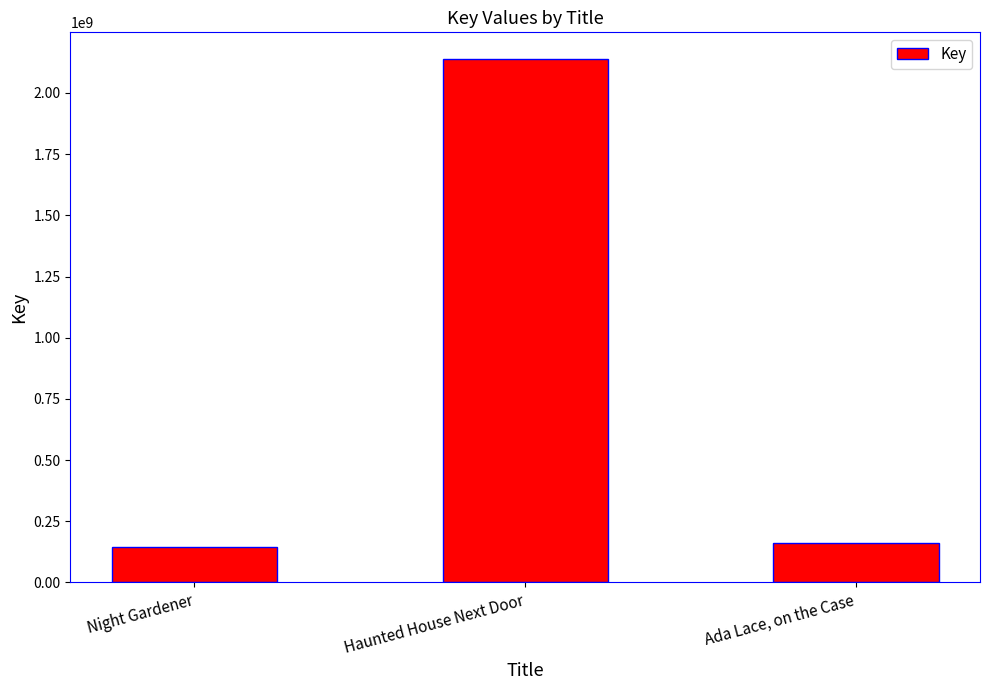

The chart shows a value of 80879586 at Ada Lace, on the Case. True or false?

False